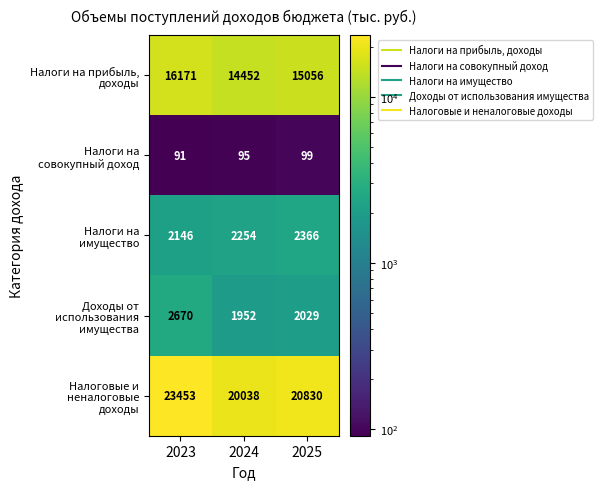

What is the spread (max minus min) of values at 2023?

23362